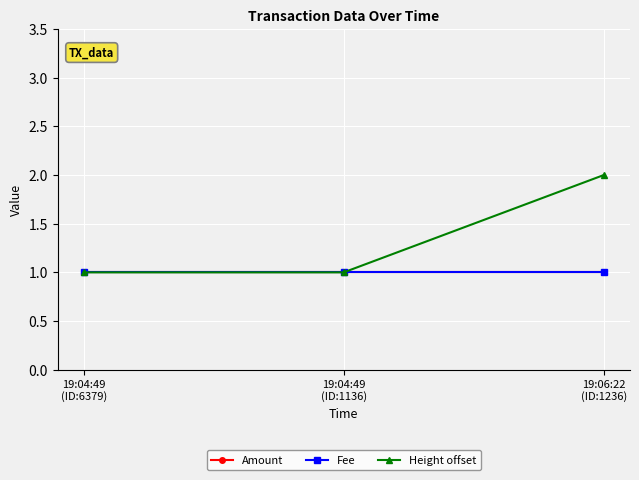

What is the sum of the Height offset values at 19:04:49
(ID:6379) and 19:06:22
(ID:1236)?

3